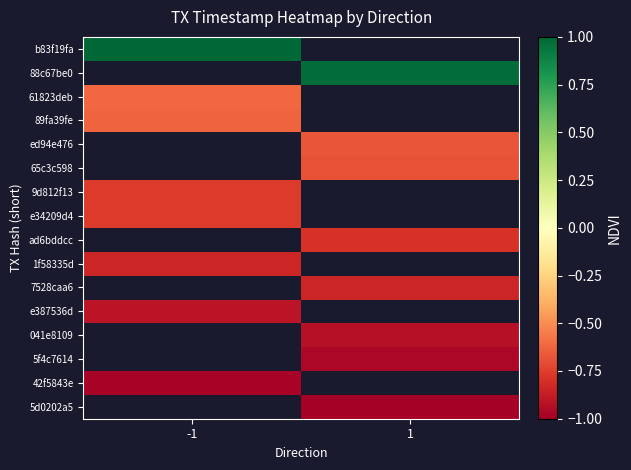

What is the smallest value displayed?

-1.0